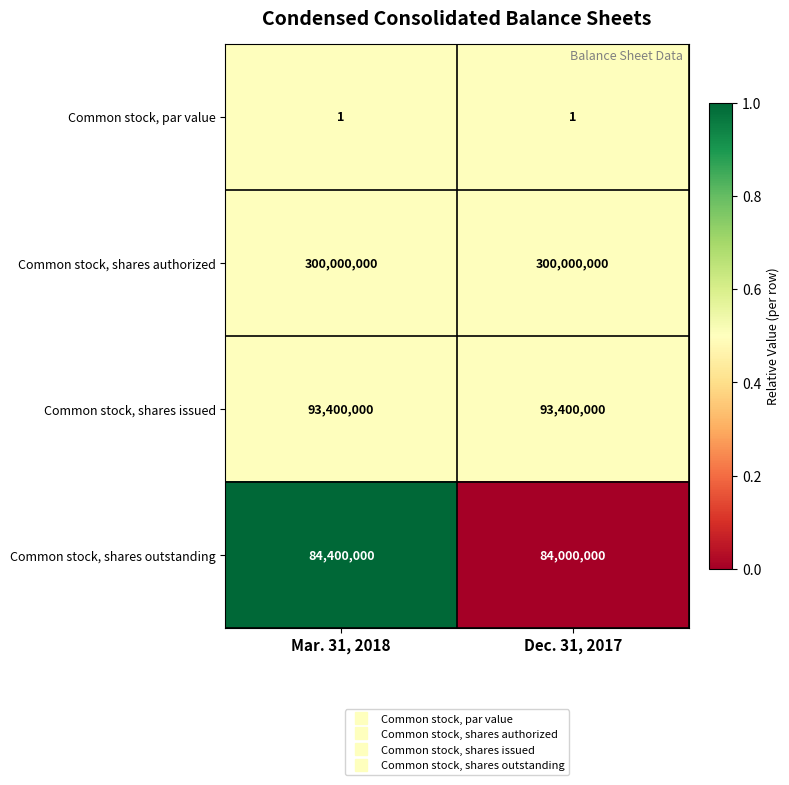

Reading left to right, what are all the values shown in this chart?

Common stock, par value: Mar. 31, 2018=1	Dec. 31, 2017=1
Common stock, shares authorized: Mar. 31, 2018=300000000	Dec. 31, 2017=300000000
Common stock, shares issued: Mar. 31, 2018=93400000	Dec. 31, 2017=93400000
Common stock, shares outstanding: Mar. 31, 2018=84400000	Dec. 31, 2017=84000000